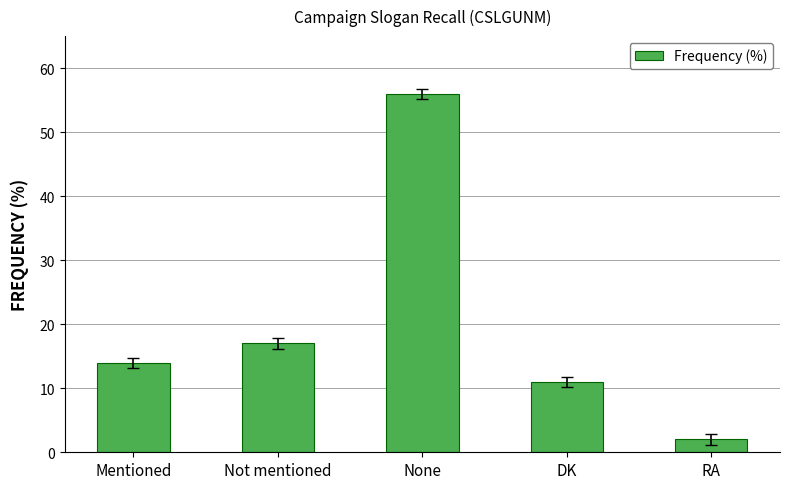

Rank the categories by value from highest to lowest.

None, Not mentioned, Mentioned, DK, RA